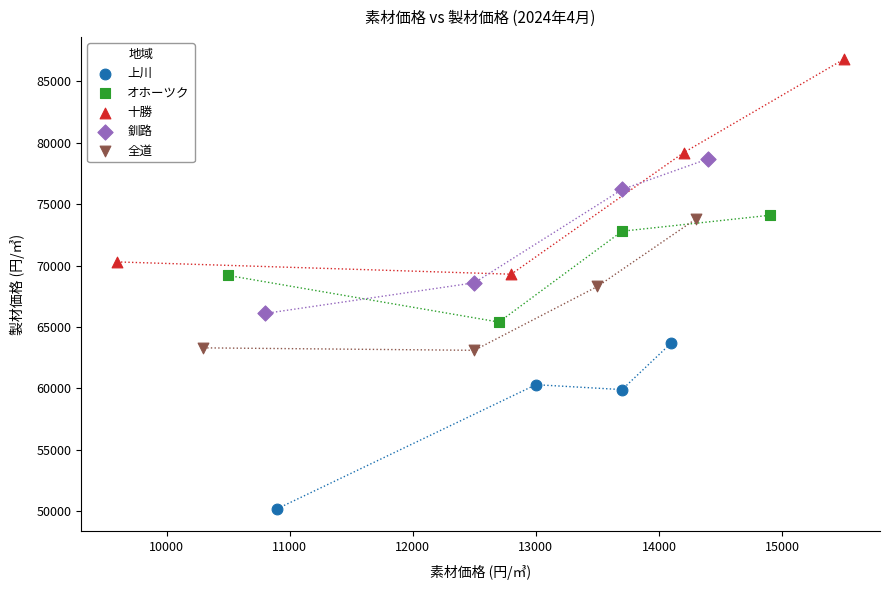

What are all the series names shown in the legend?

上川, オホーツク, 十勝, 釧路, 全道